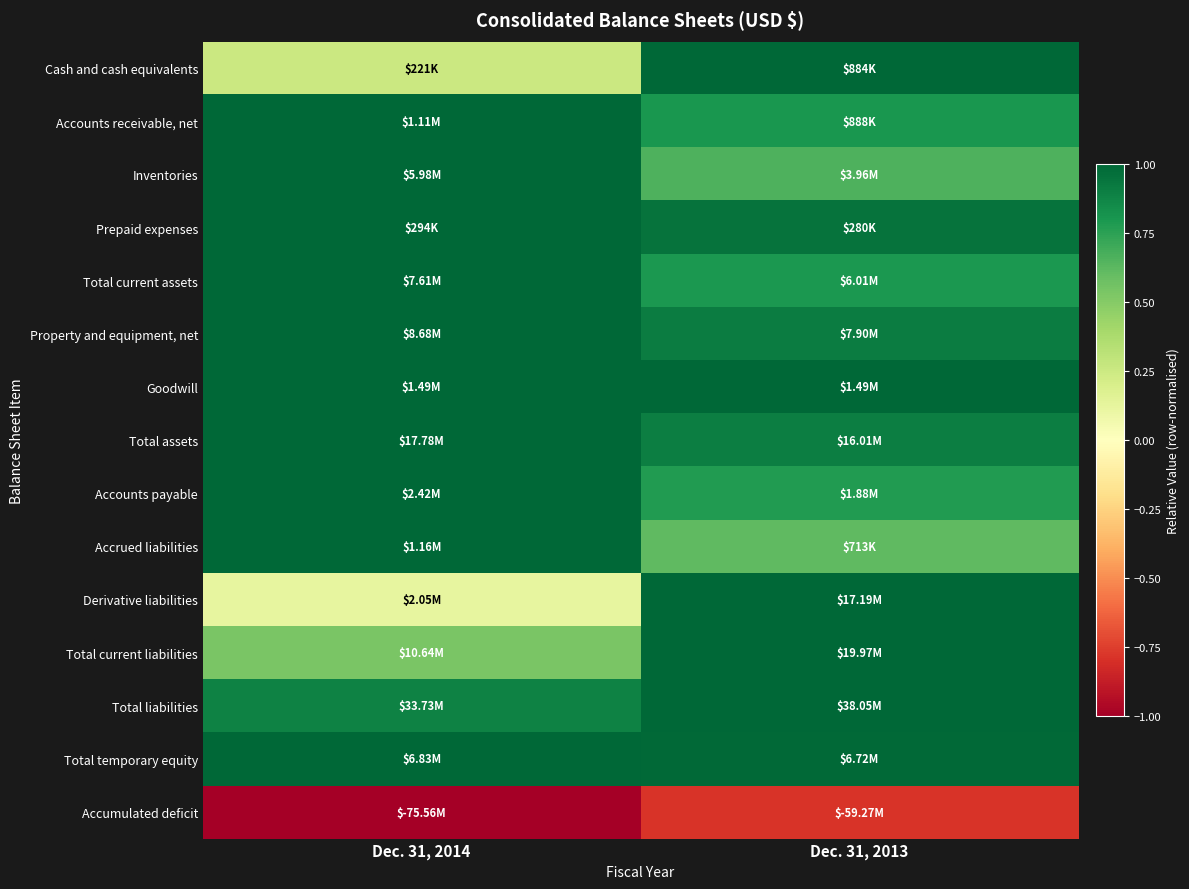

Which label corresponds to the smallest value in the chart?

Dec. 31, 2014